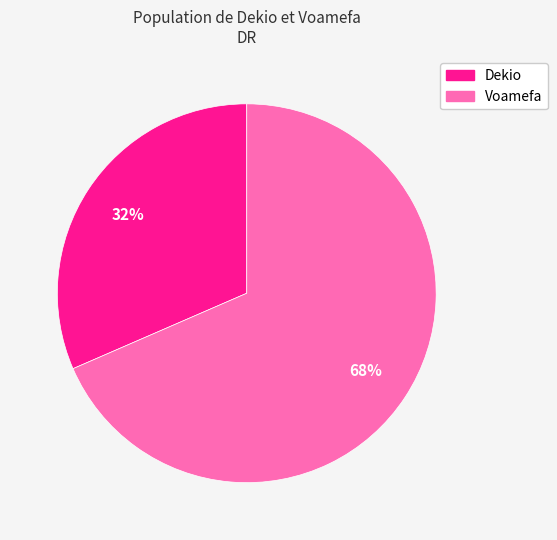

What percentage is the Dekio slice, to the nearest percent?

32%